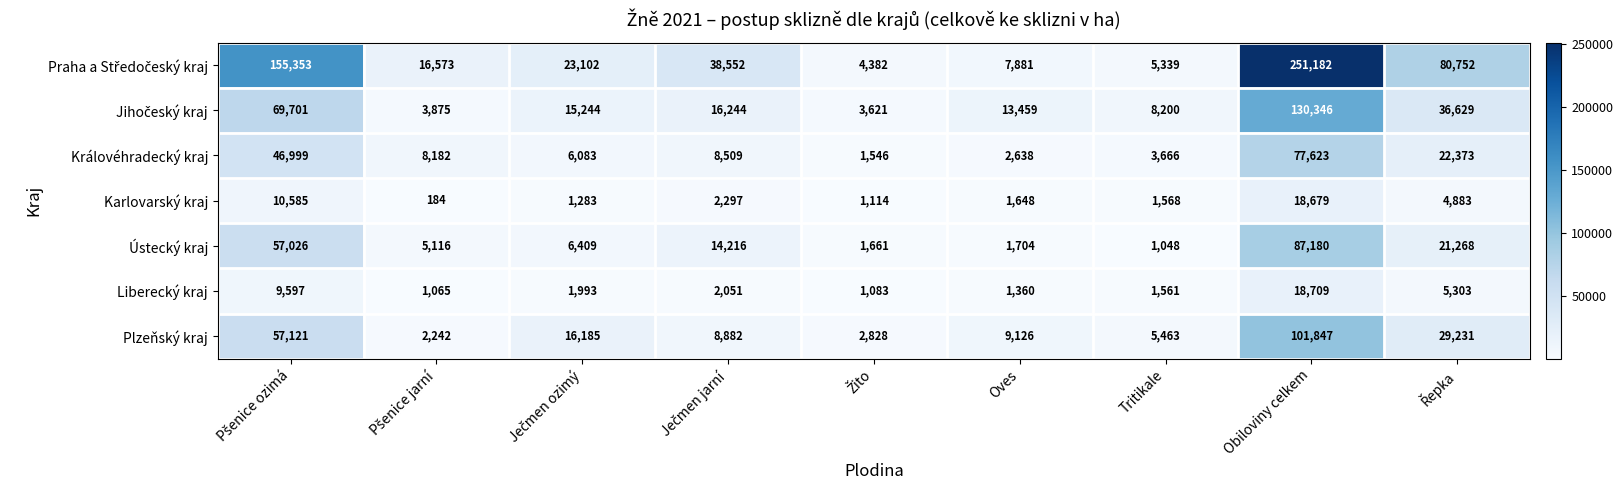

True or false: Ústecký kraj has a value of 87180 at Obiloviny celkem.

True